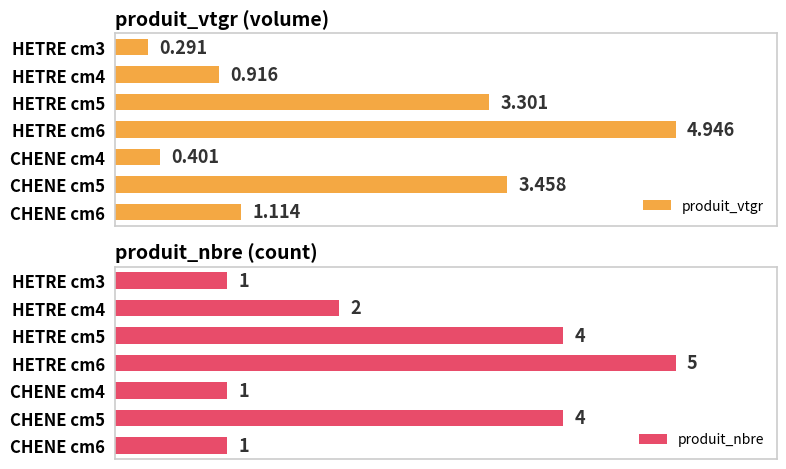

List the series in order of their overall mean, lowest first.

produit_vtgr, produit_nbre